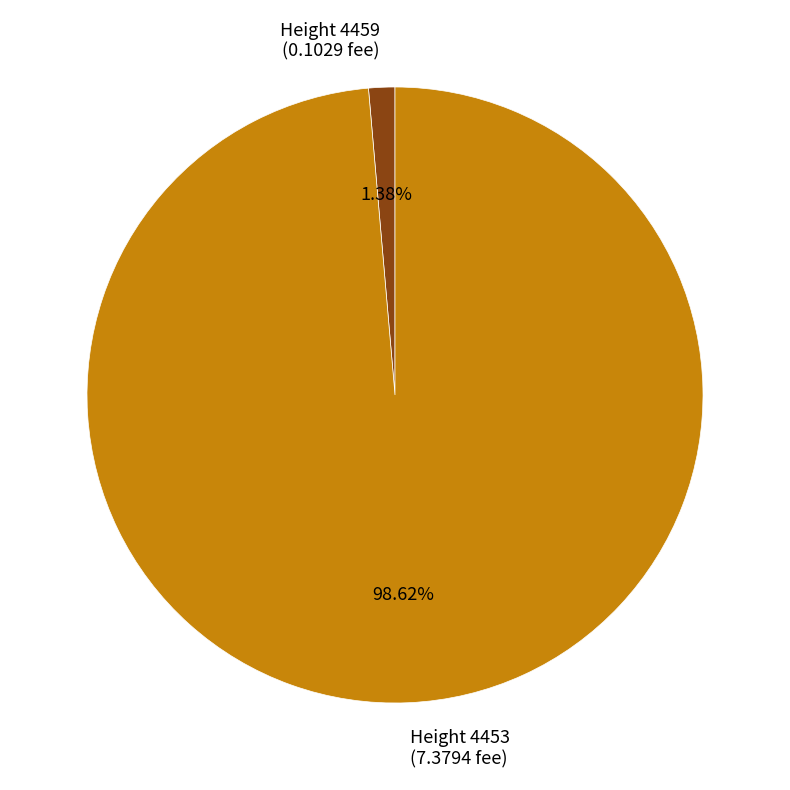

Which has a higher value, Height 4459 (0.1029 fee) or Height 4453 (7.3794 fee)?

Height 4453 (7.3794 fee)